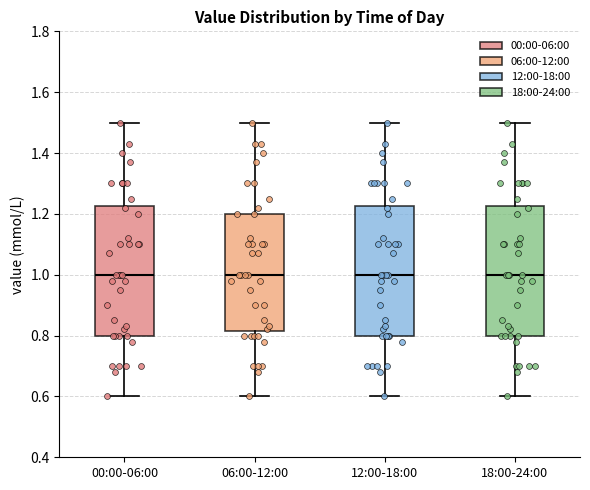

Where does the lower whisker of the box for 18:00-24:00 end on the y-axis? The values are not printed on the chart, so give them approximately, as read against the axis.

0.60